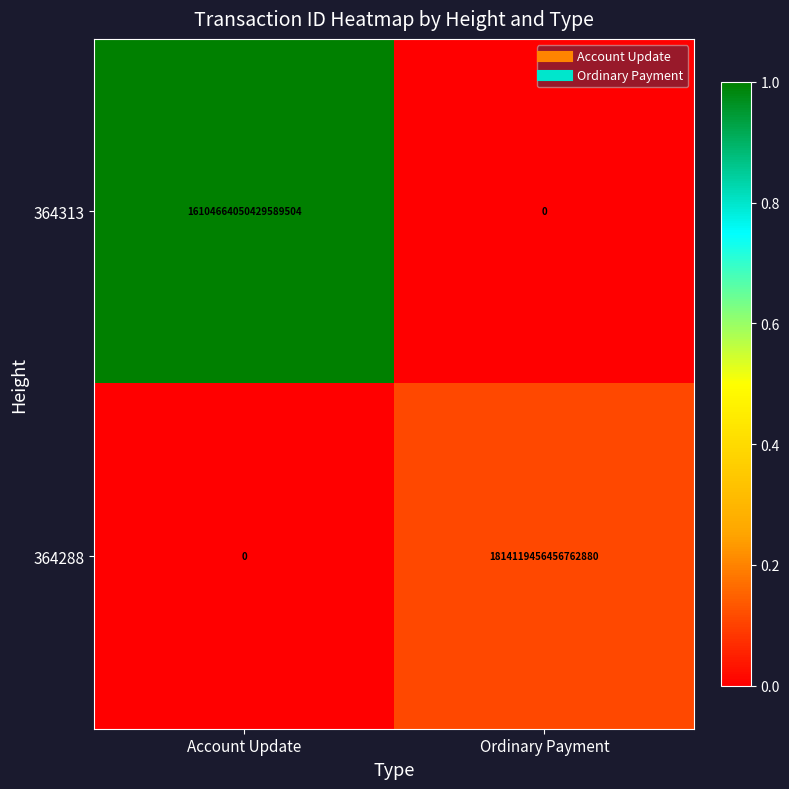

At which label is 364313 closest to 8052332025214794752?

Account Update